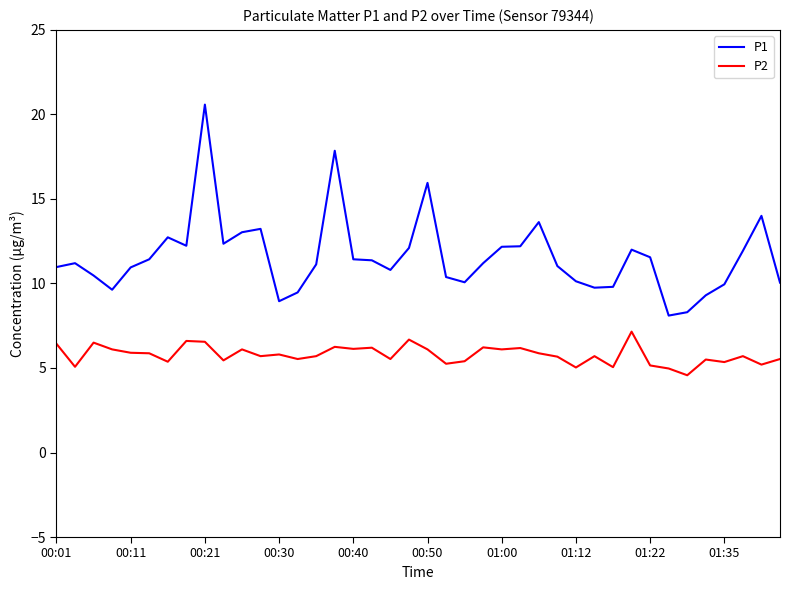

Which series has the largest total across all categories?

P1